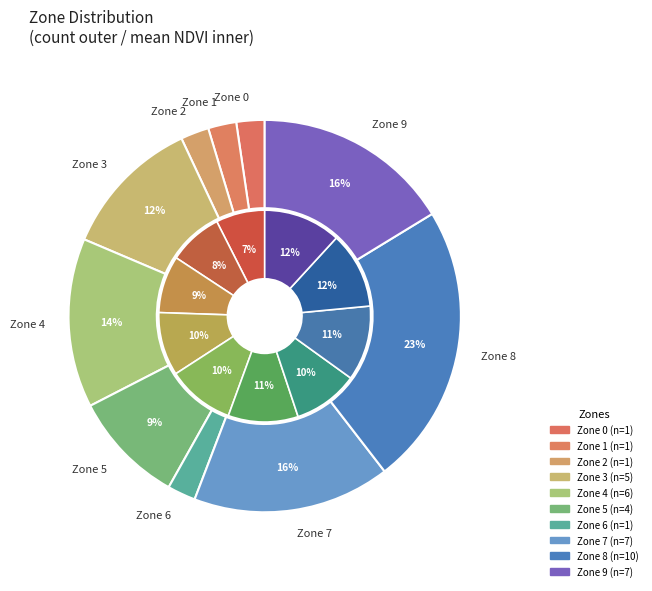

True or false: 2 accounts for 9% of the total.

False